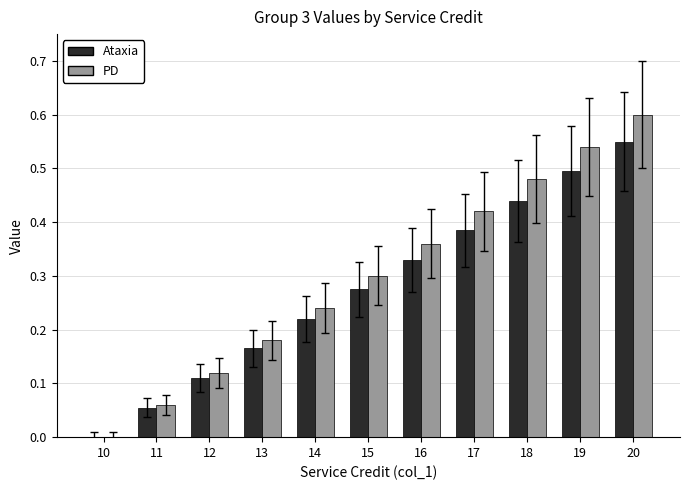

Which label corresponds to the largest value in the chart?

20